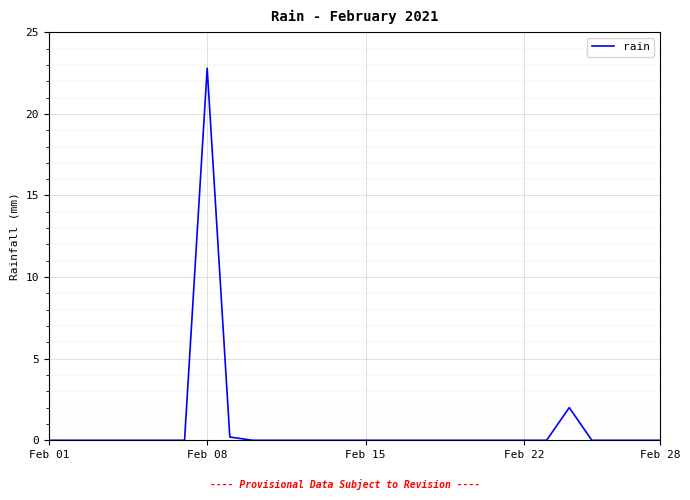

What is the greatest value displayed?

22.8